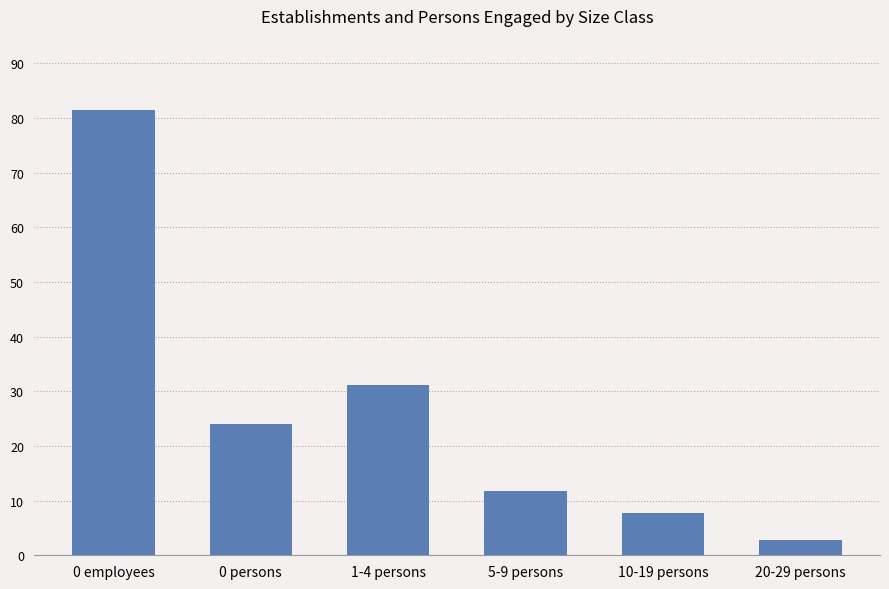

Which category has the highest value across all series?

0 employees